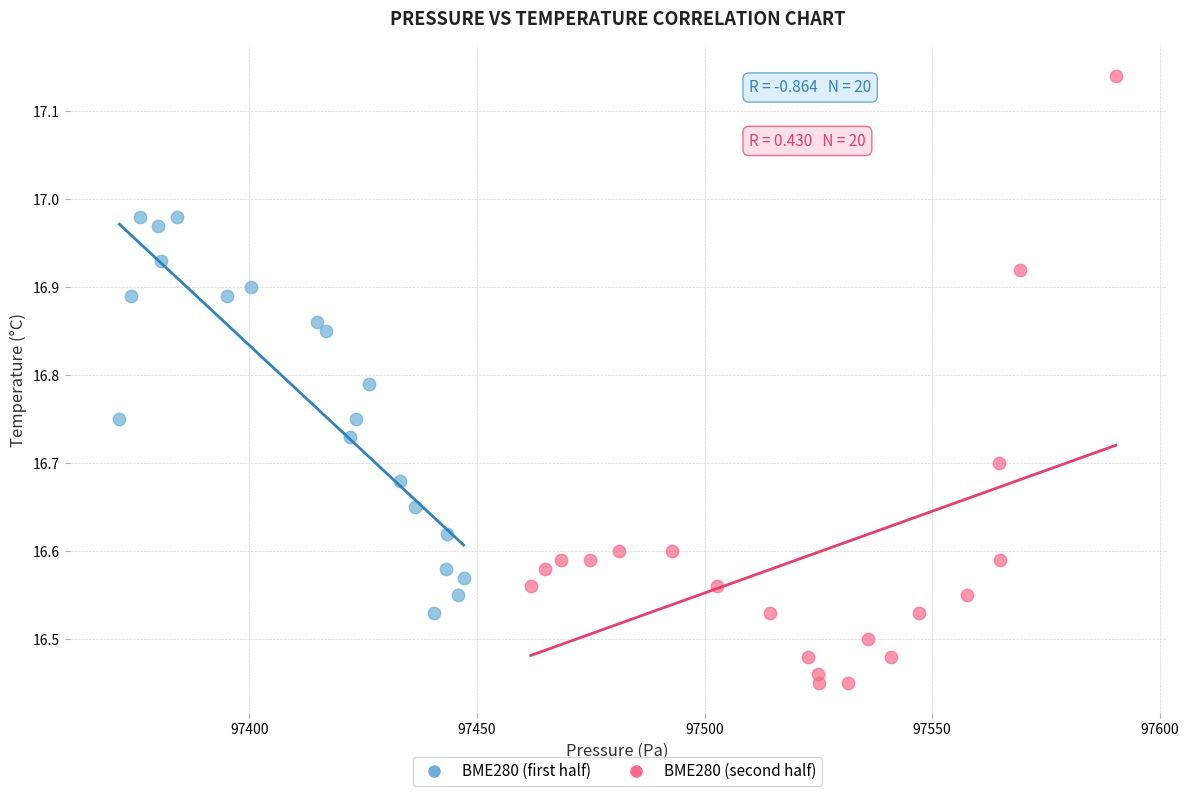

What are all the series names shown in the legend?

BME280 (first half), BME280 (second half)